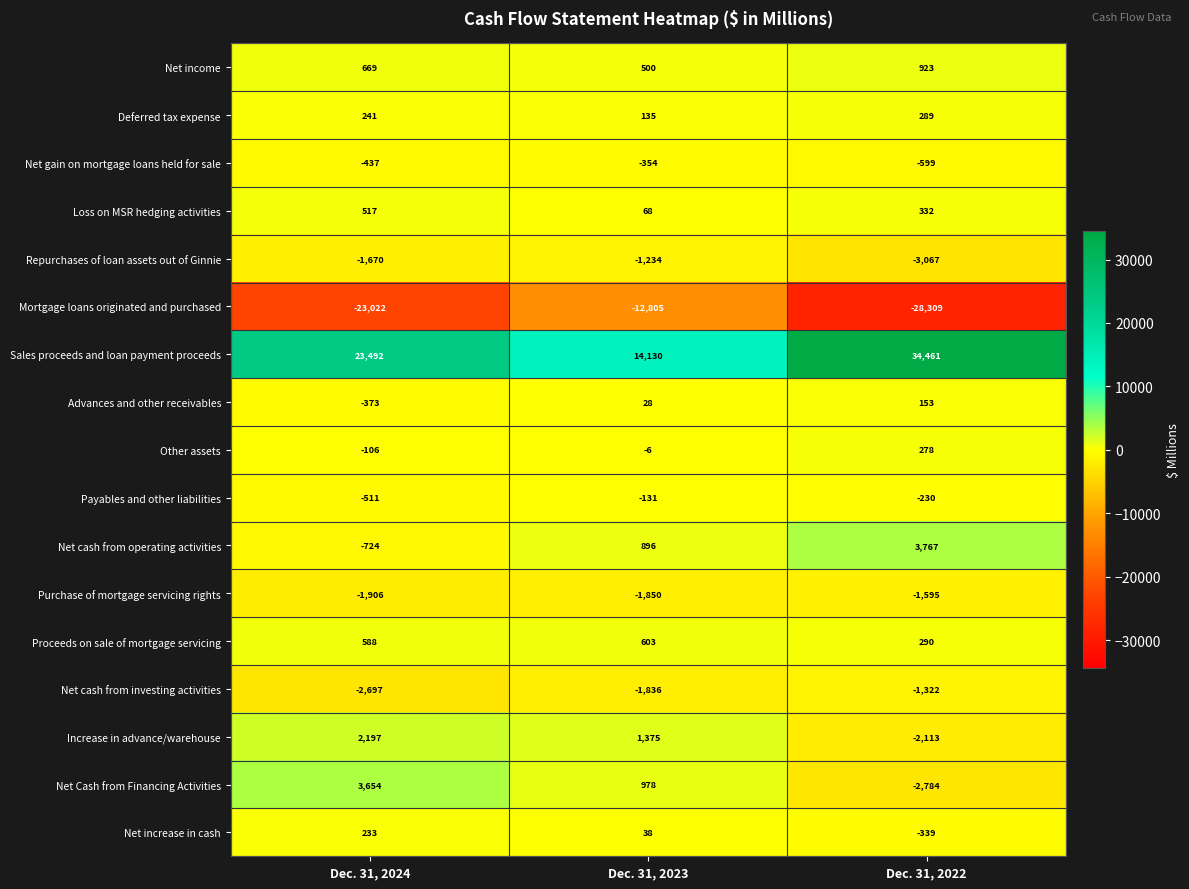

What value does the Payables and other liabilities series have at Dec. 31, 2024?

-511